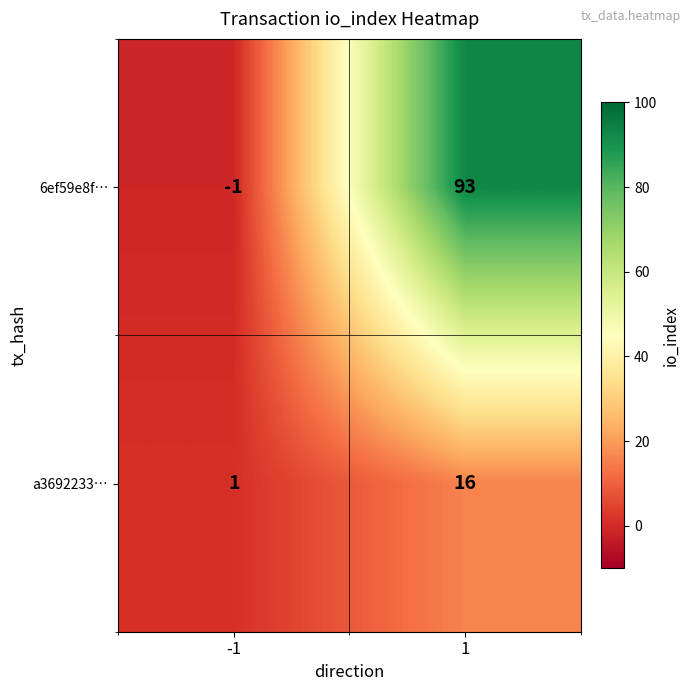

What is the average value of the 6ef59e8f… series?

46